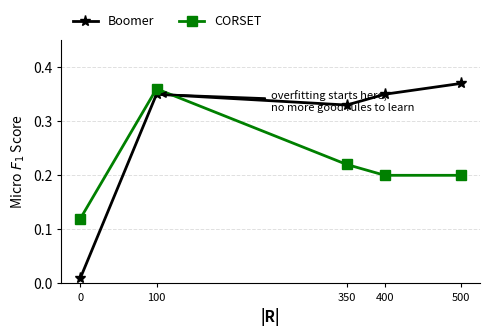

At which label does Boomer reach its peak?

500